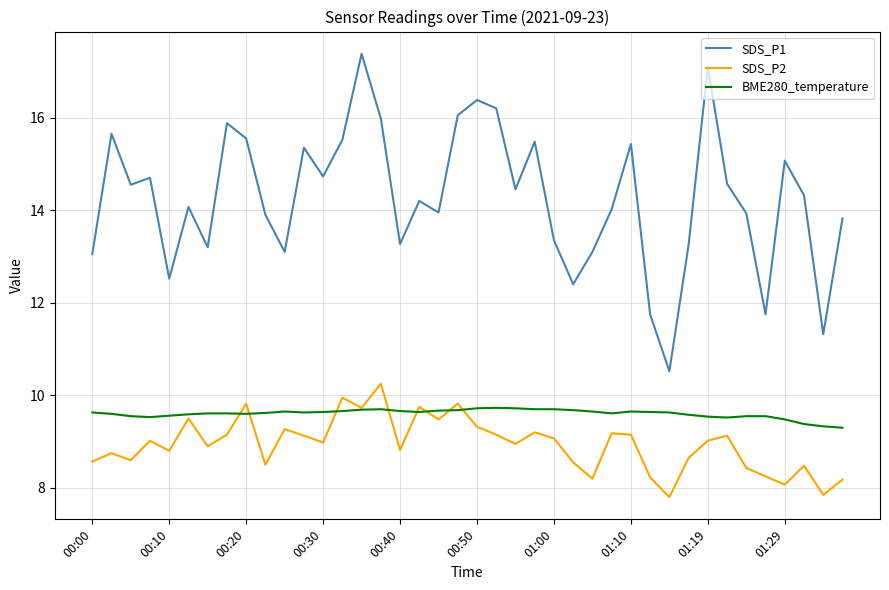

What is the difference between the second highest and minimum values in the BME280_temperature series?

0.4